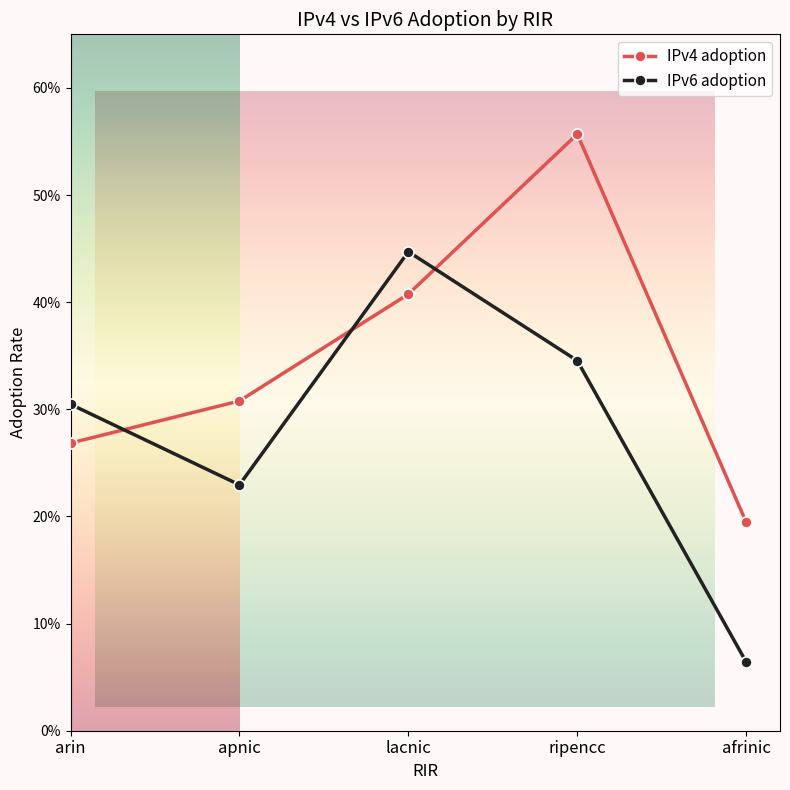

After their last crossing, which series has the higher values: IPv4 adoption or IPv6 adoption?

IPv4 adoption